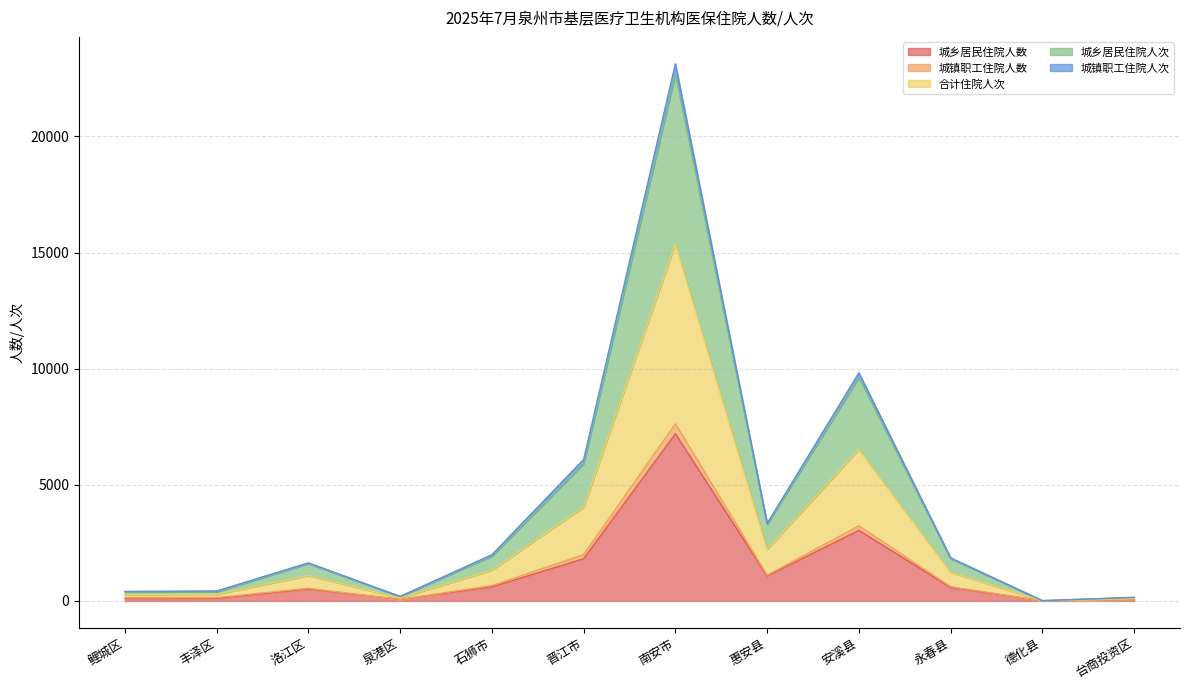

How many data points does each series have?

12